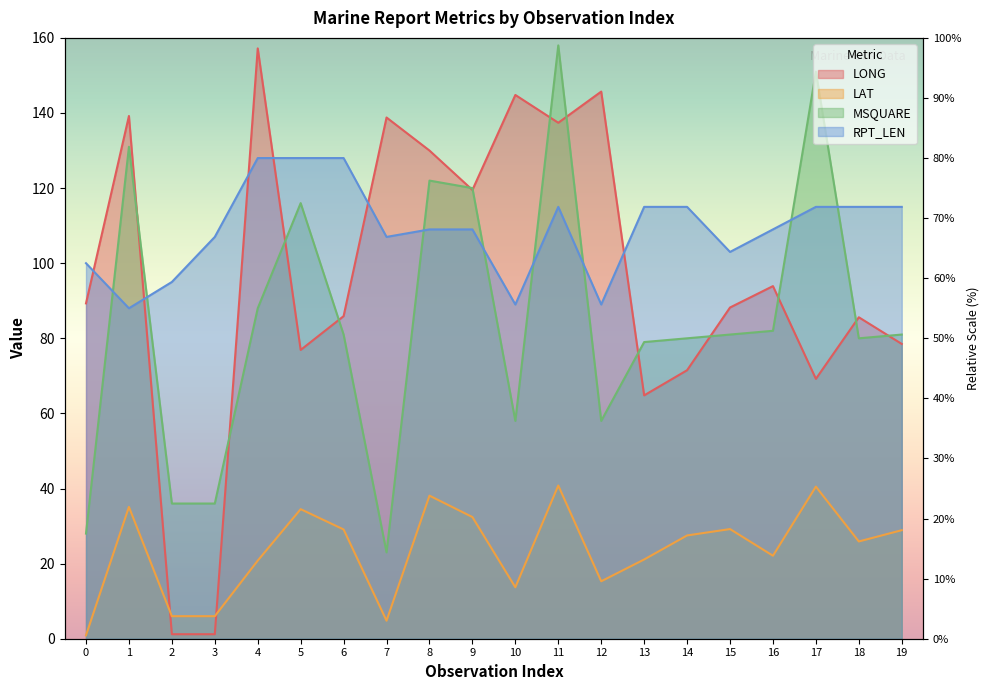

Is the value of MSQUARE at 11 greater than the value of LAT at 9?

Yes